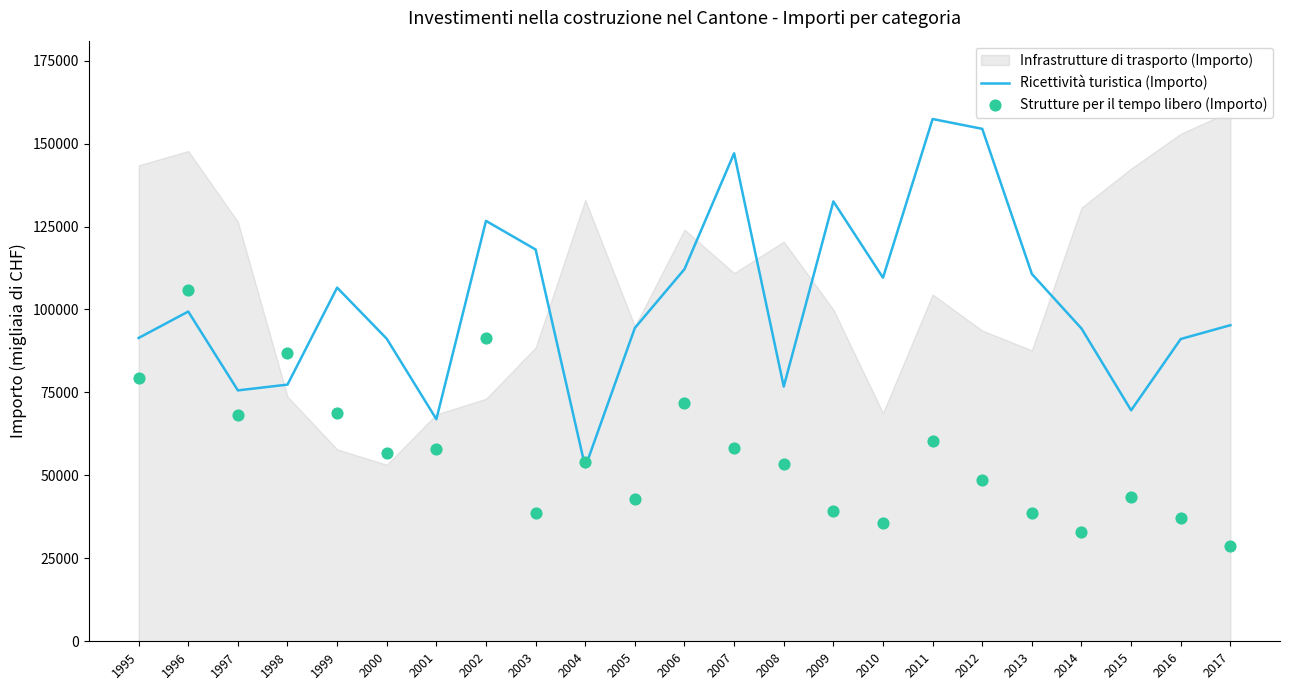

At how many categories does at least one series exceed 143772?

3